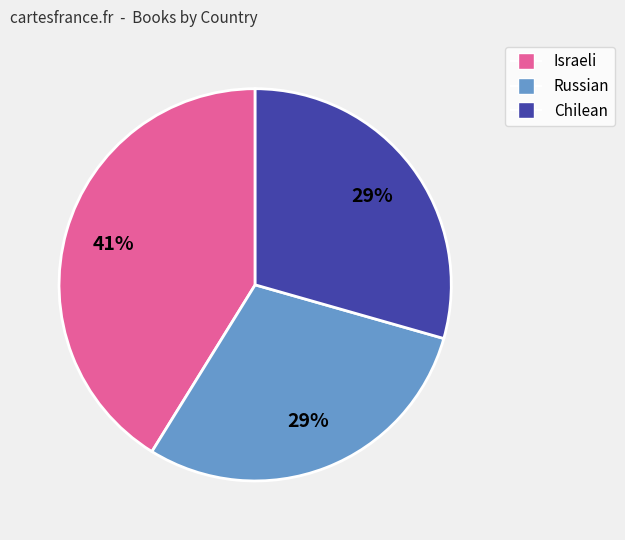

Does Chilean account for over 50% of the chart?

No